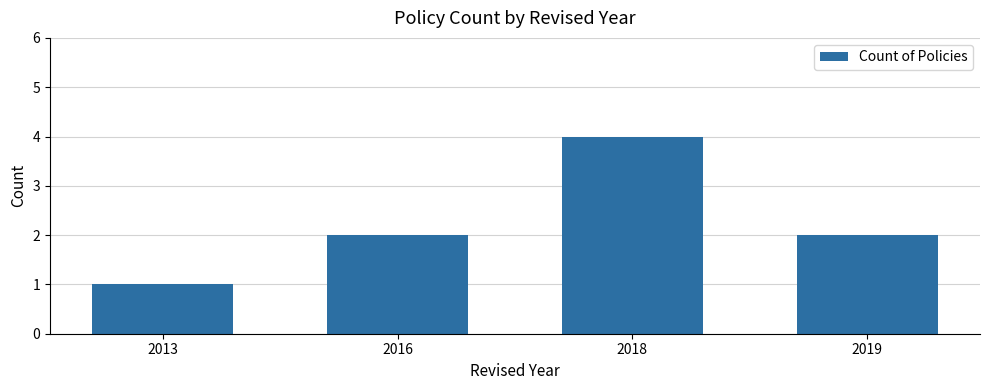

Which has a higher value, 2018 or 2019?

2018